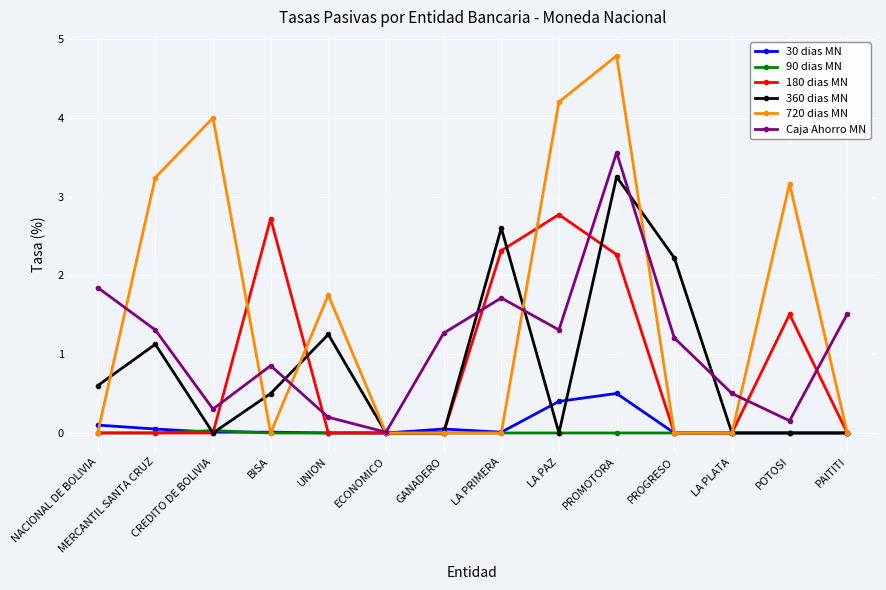

Rank the series by their maximum value, from highest to lowest.

720 dias MN, Caja Ahorro MN, 360 dias MN, 180 dias MN, 30 dias MN, 90 dias MN